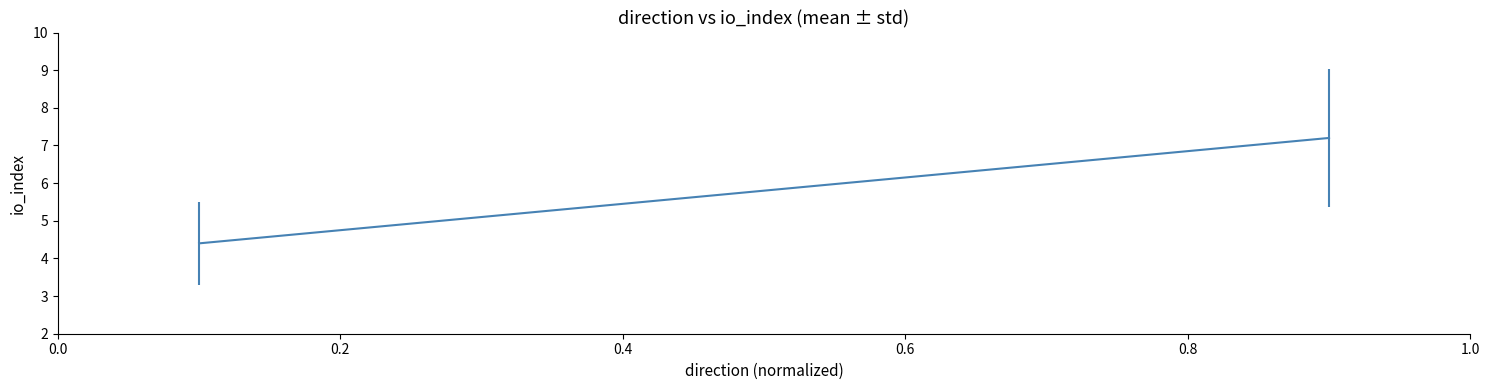

What is the smallest value displayed?

4.4